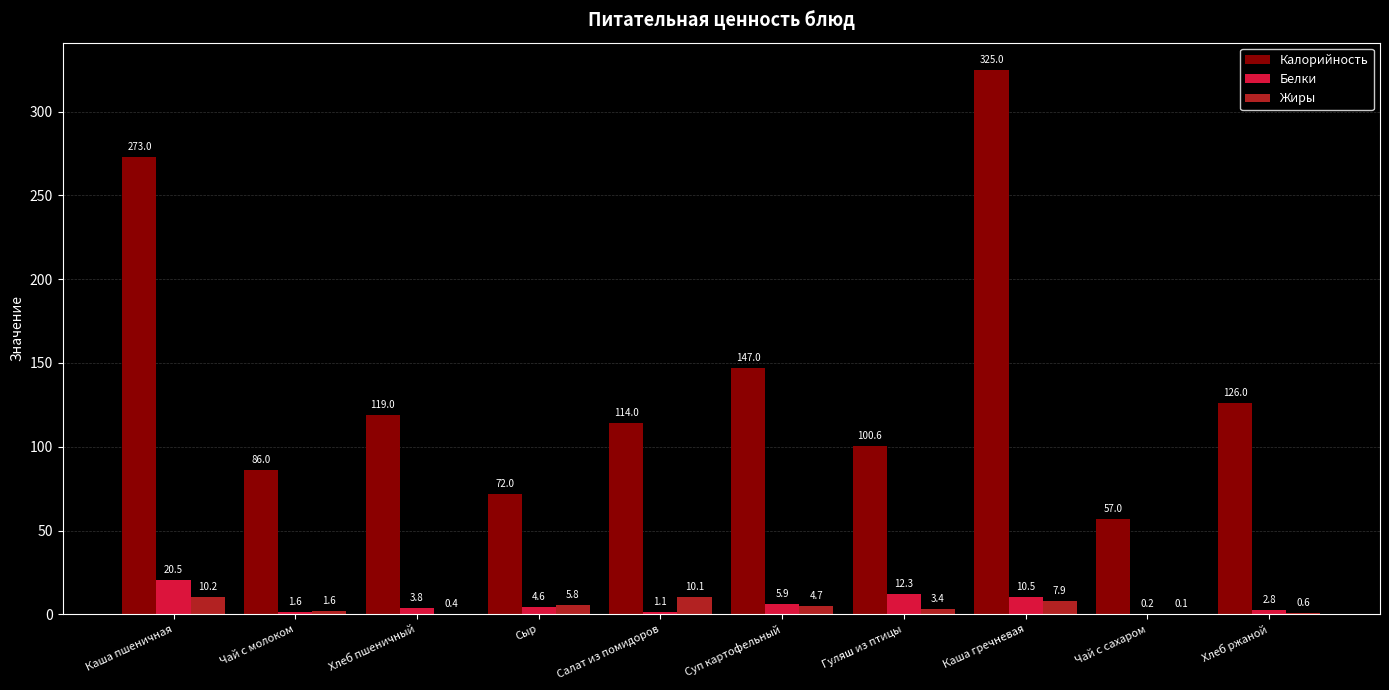

What is the spread (max minus min) of values at Каша гречневая?

317.1